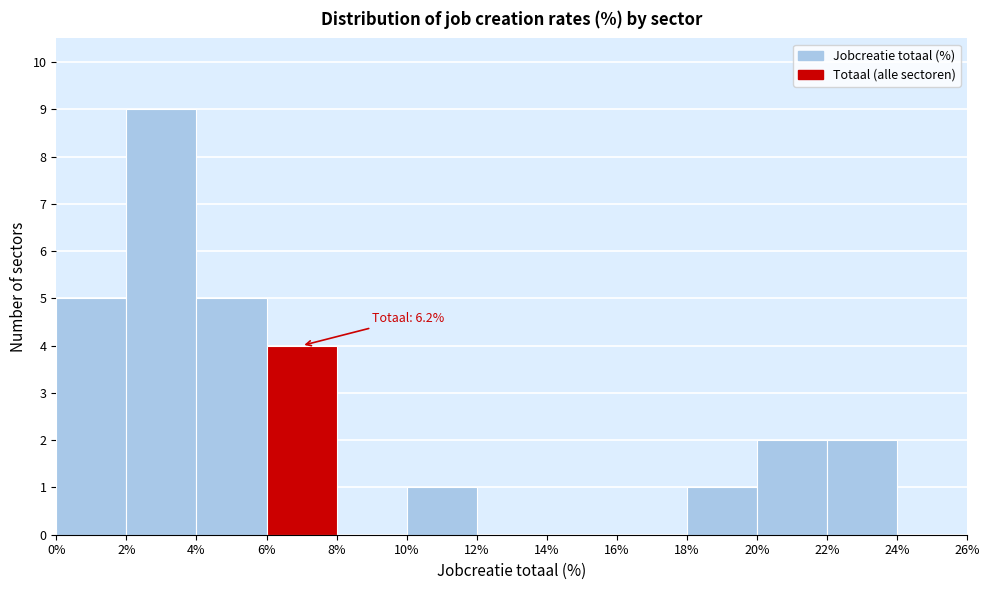

Over which range of the x-axis is the bar tallest?

2% to 4%